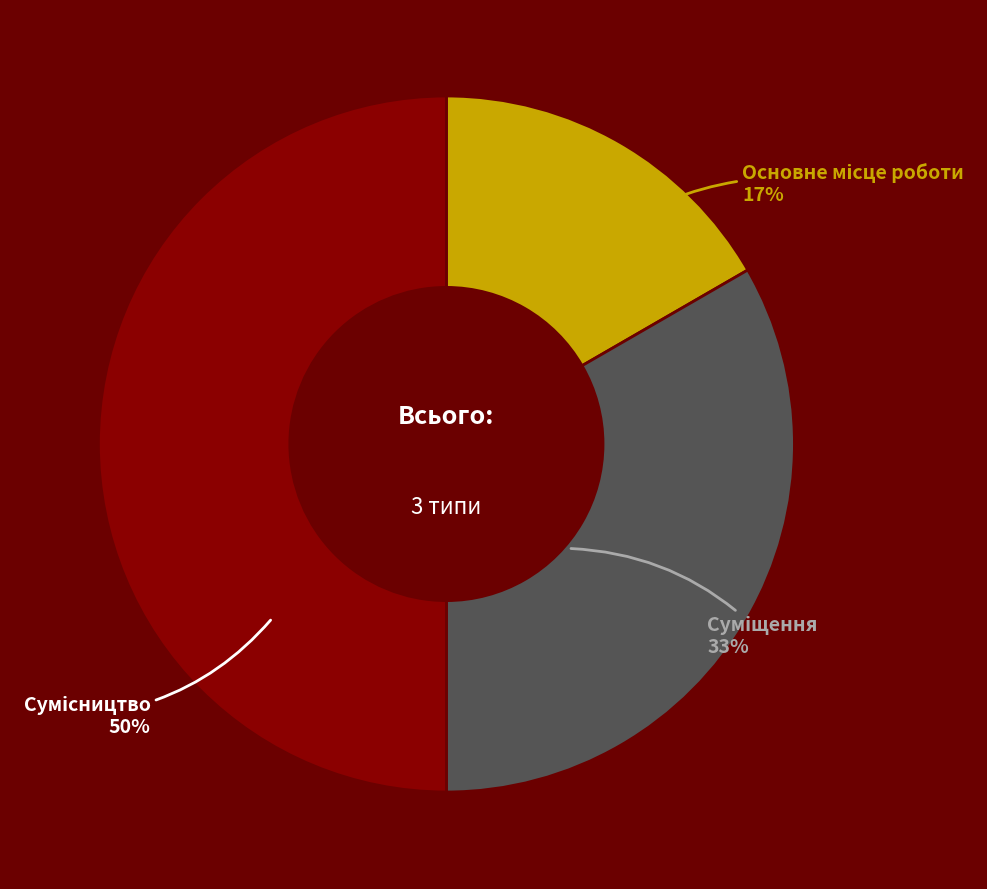

To the nearest percent, what is the difference between the largest and smallest slice percentages?

33%